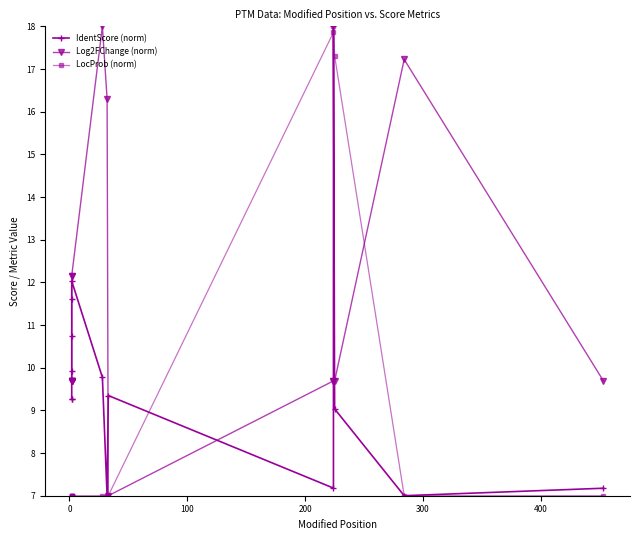

What is the total value across all series at 0?

26.0